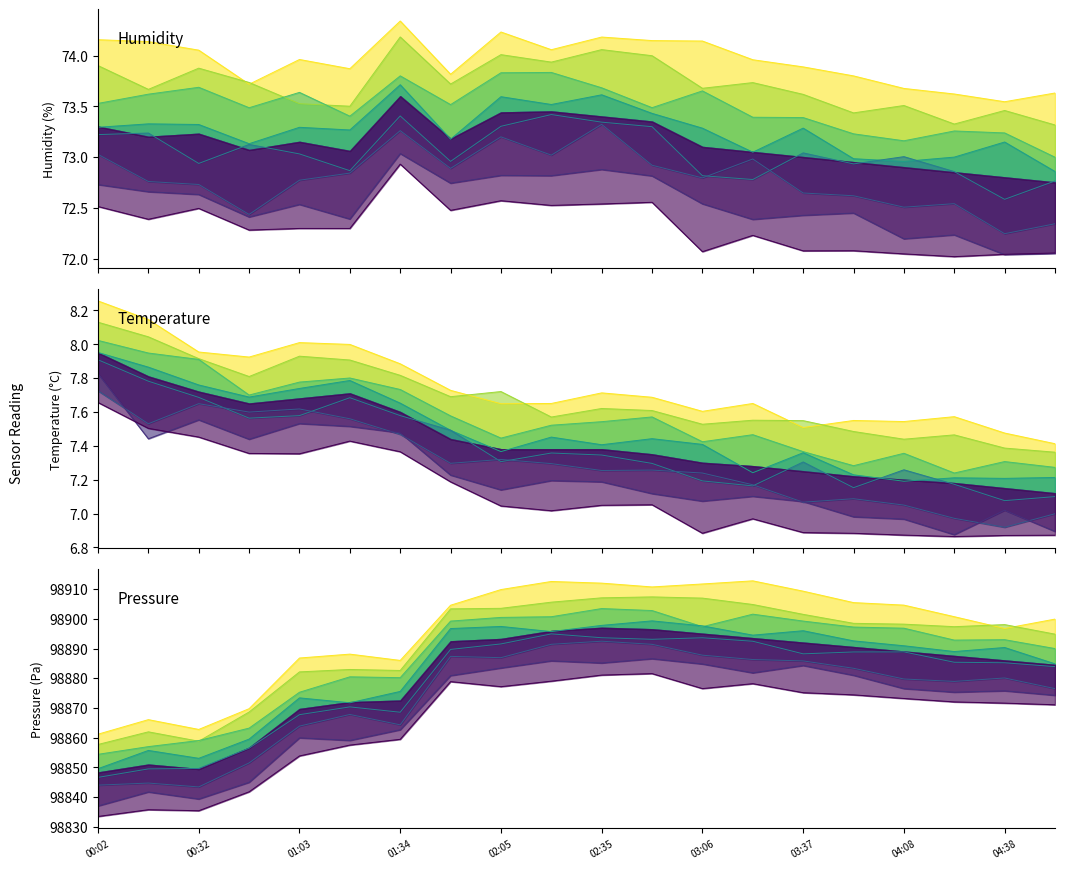

What is the total value across all series at 04:23?

98904.9